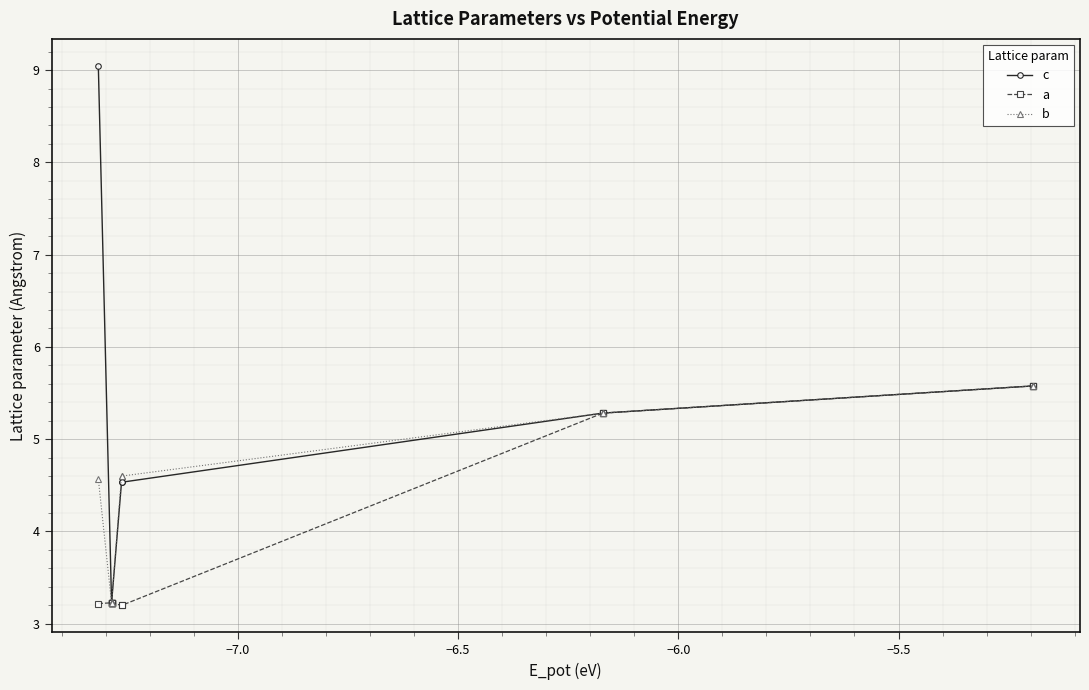

At how many categories does at least one series exceed 7?

1